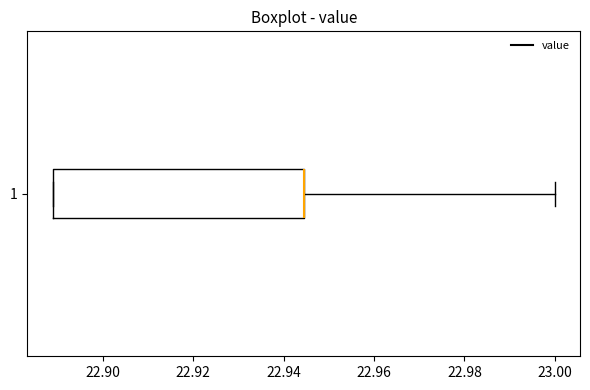

Where does the right whisker of the box at y = 1 end on the x-axis? The values are not printed on the chart, so give them approximately, as read against the axis.

23.000